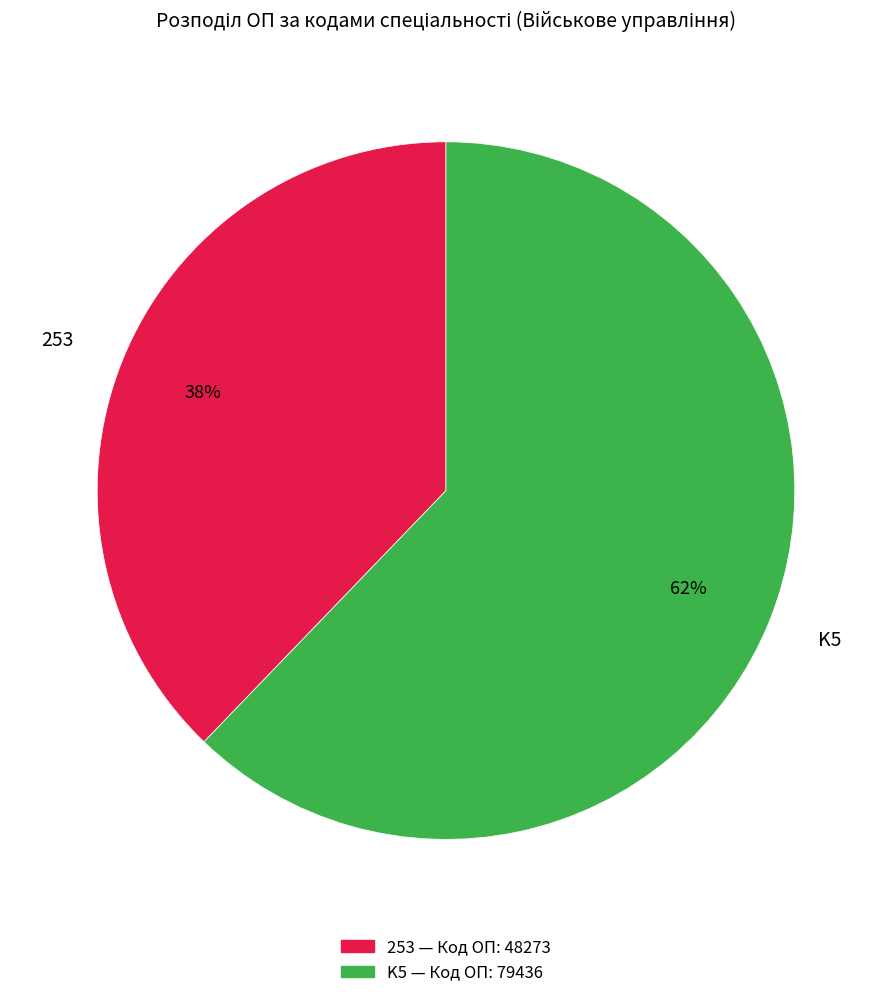

What percentage is the K5 slice, to the nearest percent?

62%